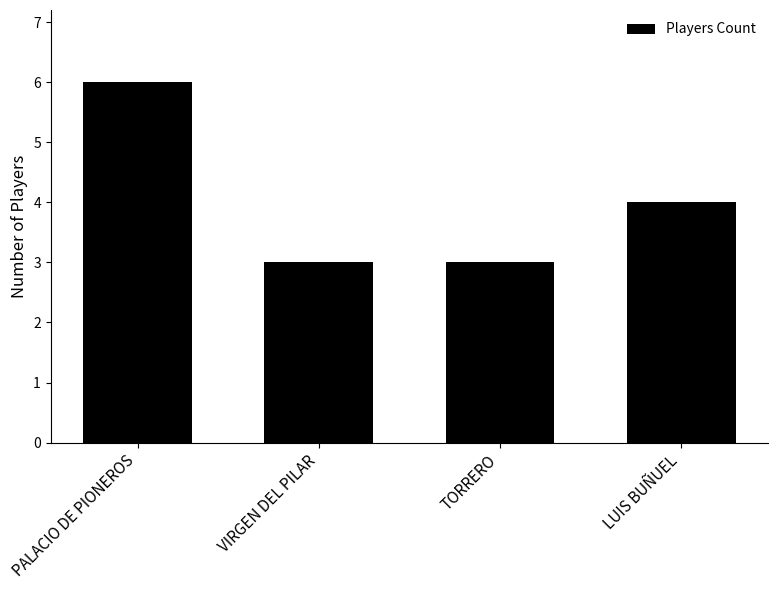

What is the minimum value shown in the chart?

3